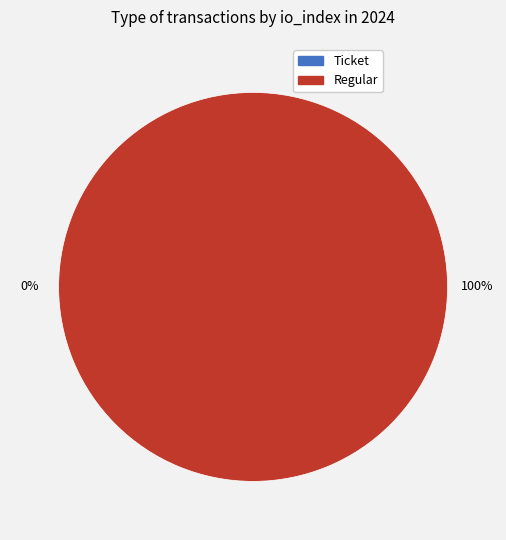

Is it true that Ticket is 1% of the pie?

False